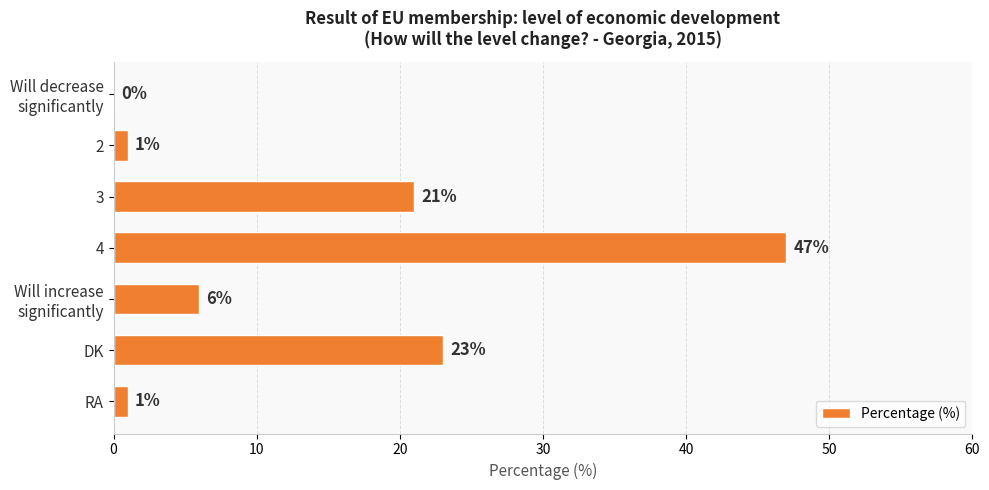

The chart shows a value of 23 at DK. True or false?

True